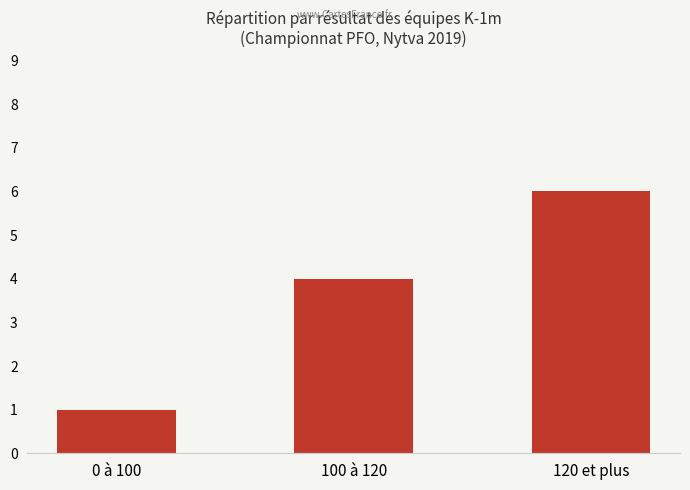

How many data points are less than 4?

1